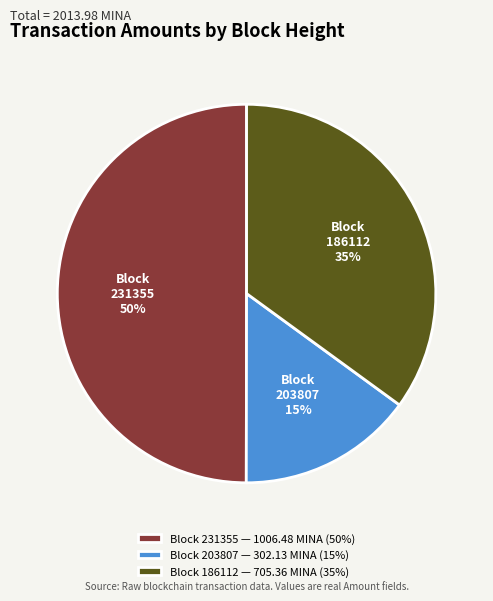

Do Block 186112 — 705.36 MINA (35%) and Block 231355 — 1006.48 MINA (50%) together represent more than half of the pie?

Yes